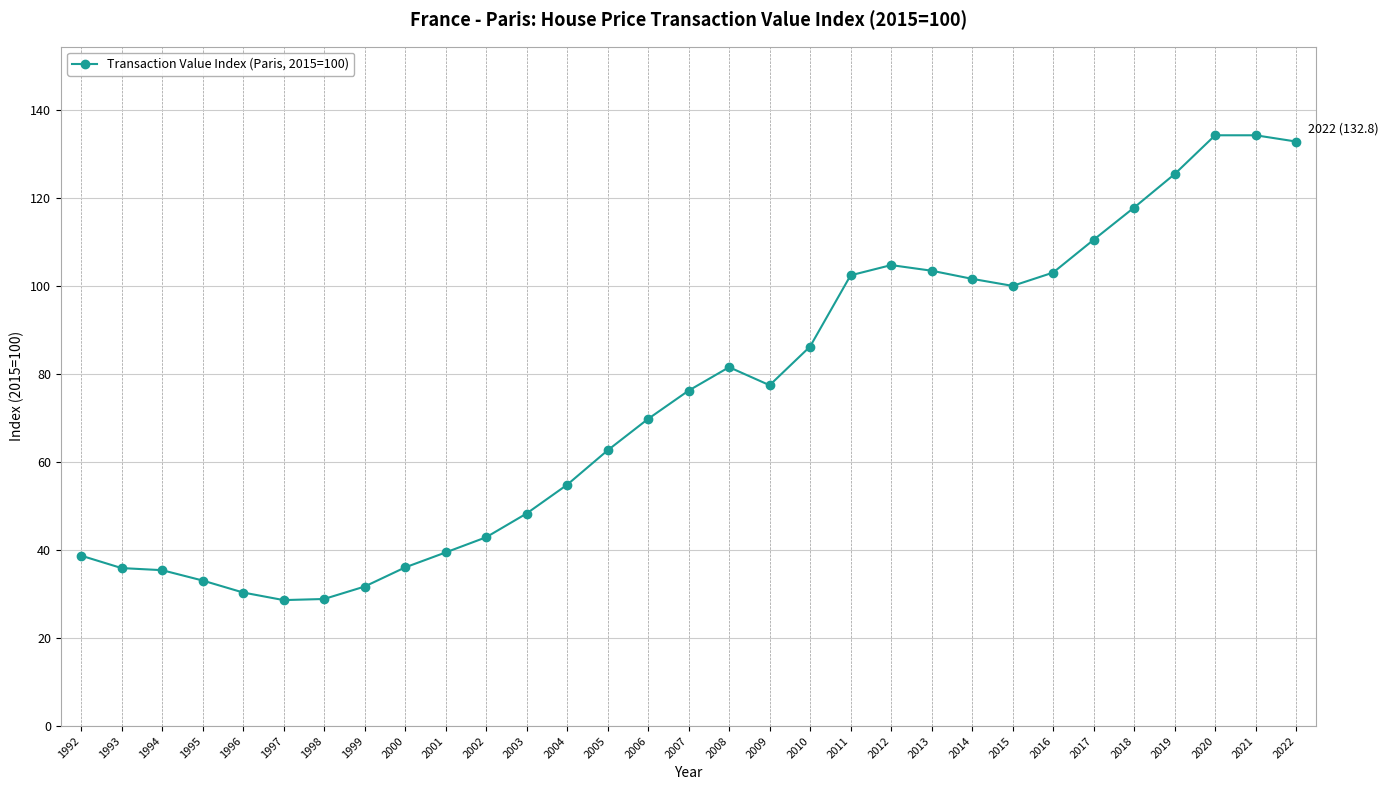

At which label does the data first exceed 76?

2007